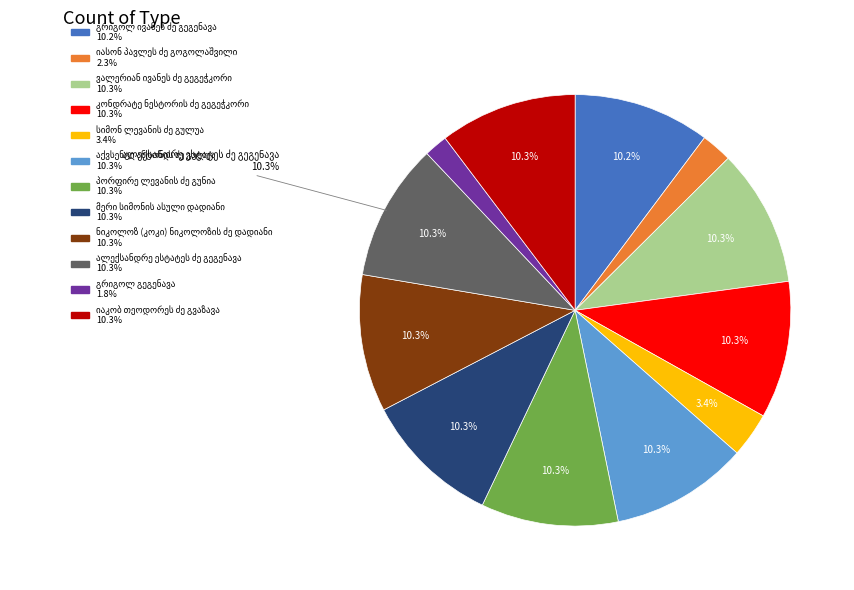

How many slices are in this pie chart?

12